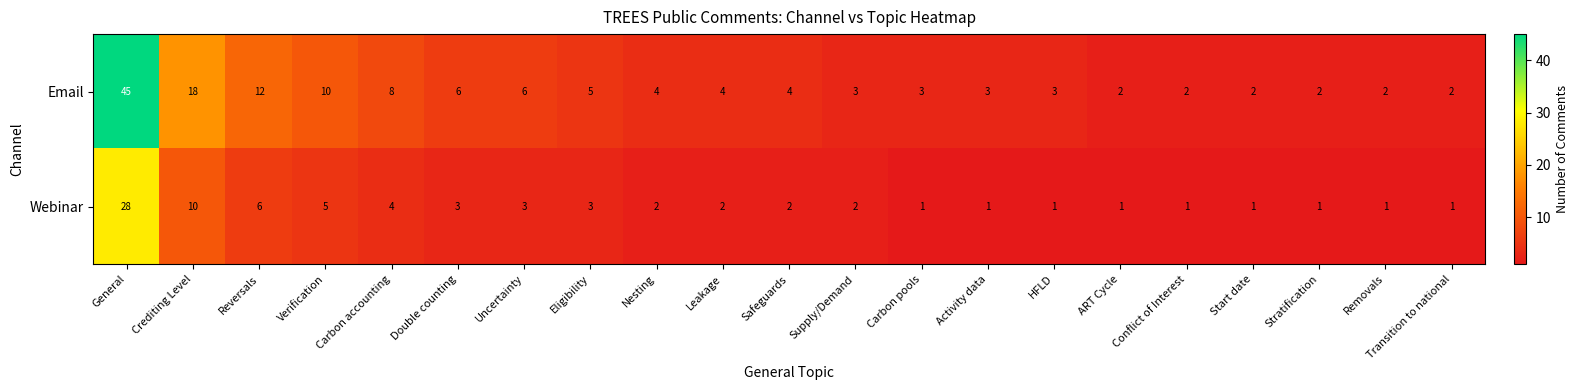

What is the greatest value displayed?

45